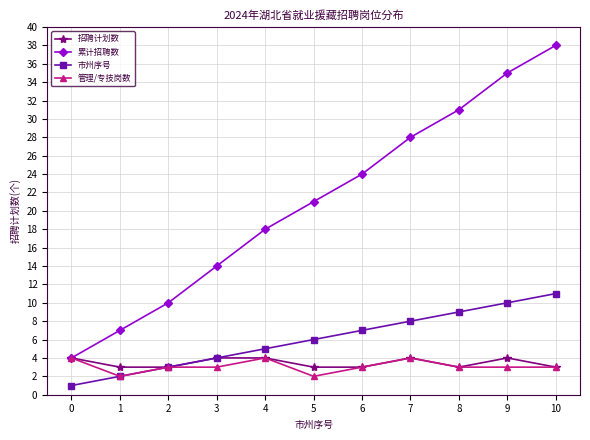

True or false: 招聘计划数 has more than 1 points higher than both neighbors.

True